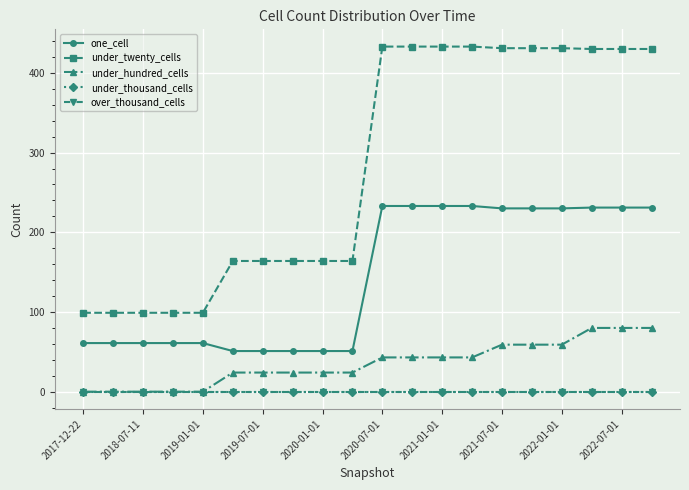

Does the chart have visible grid lines?

Yes